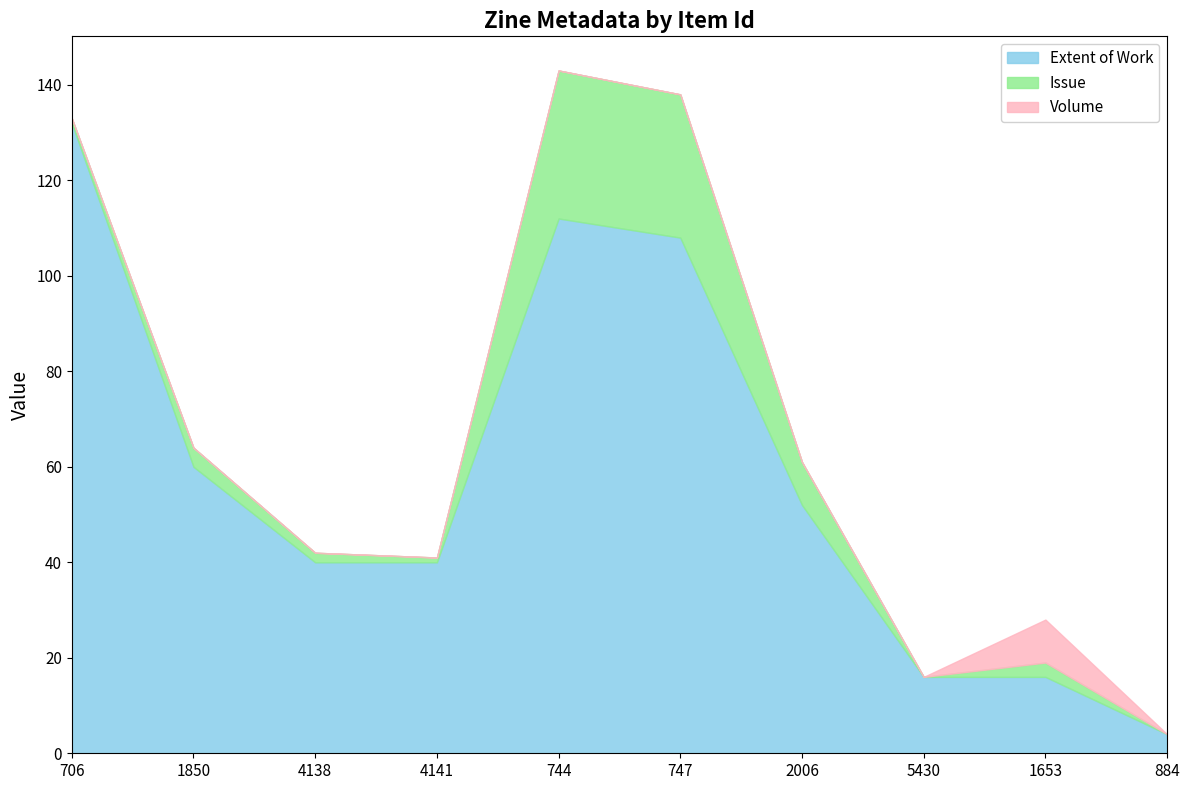

Reading left to right, extract all data points from this chart.

Extent of Work: 706=132	1850=60	4138=40	4141=40	744=112	747=108	2006=52	5430=16	1653=16	884=4
Issue: 706=1	1850=4	4138=2	4141=1	744=31	747=30	2006=9	5430=0	1653=3	884=0
Volume: 706=0	1850=0	4138=0	4141=0	744=0	747=0	2006=0	5430=0	1653=9	884=0